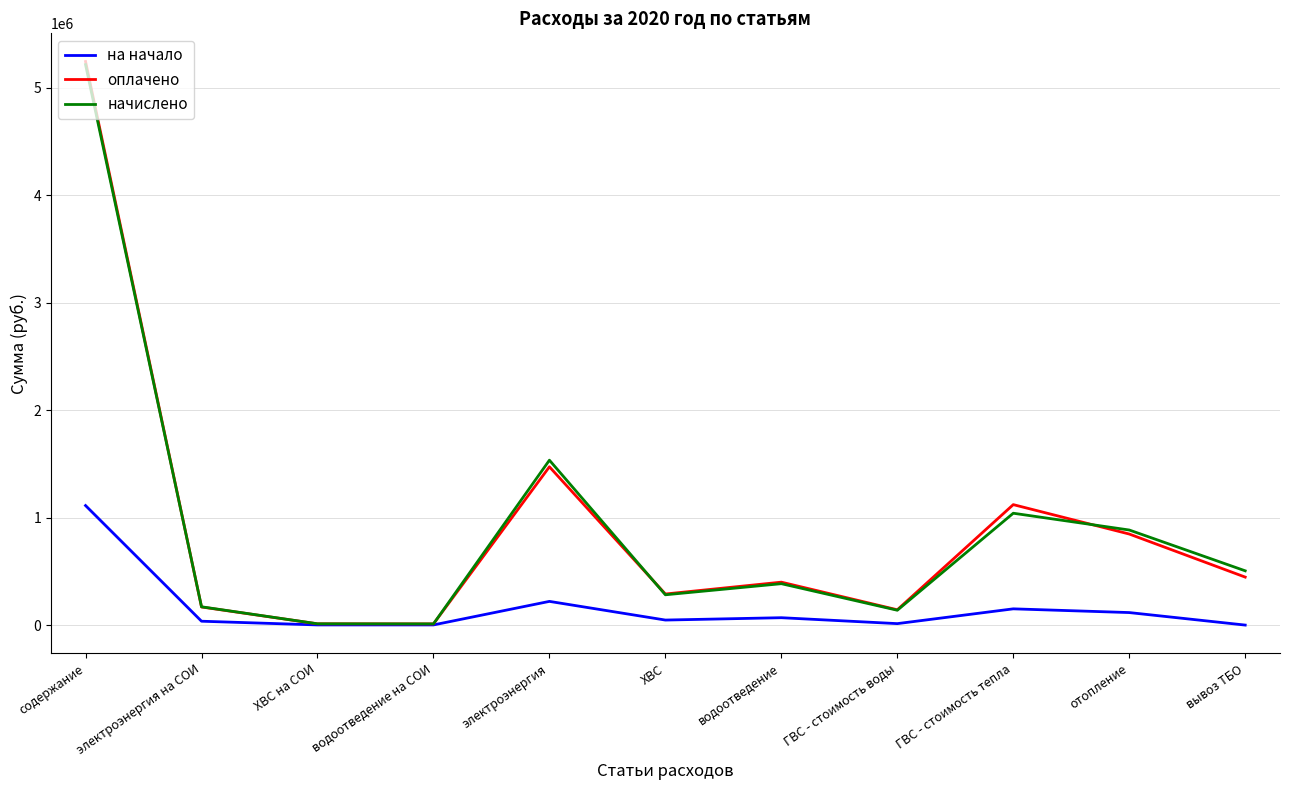

The начислено series shows 385343.0 at водоотведение. True or false?

True